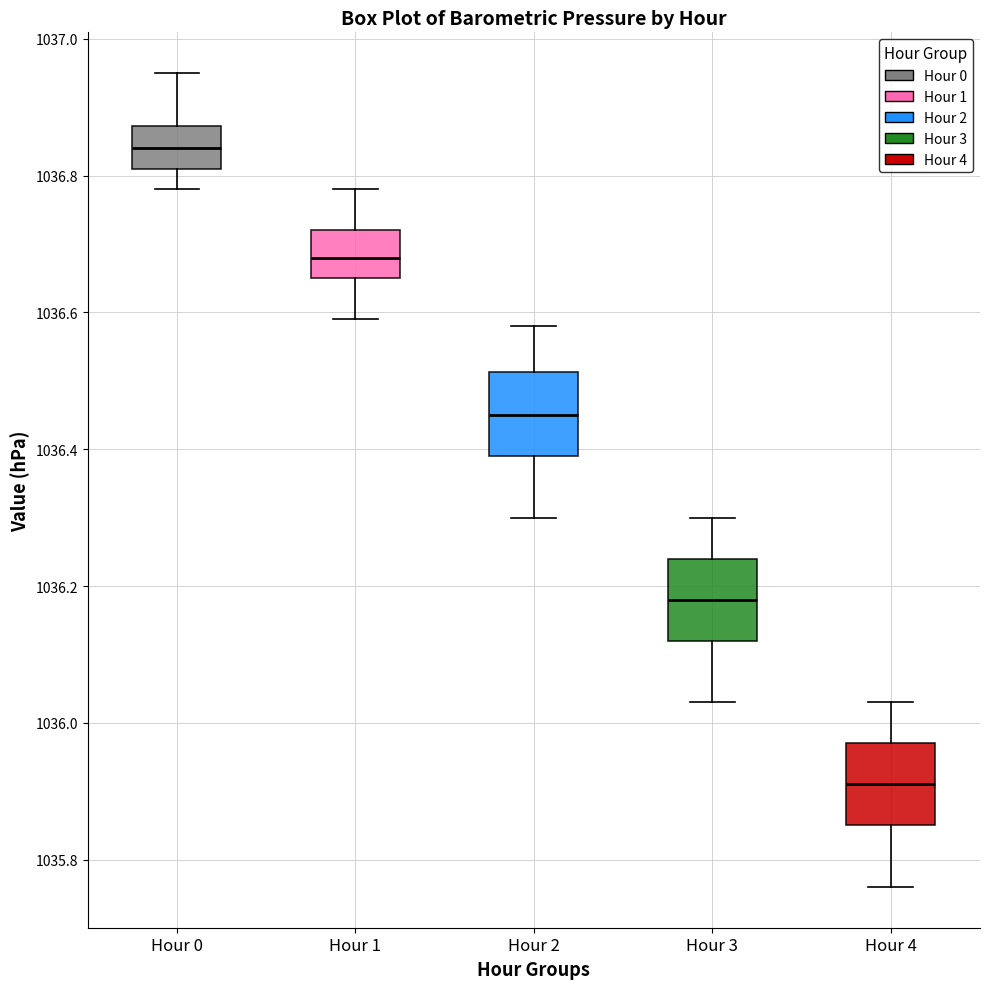

Where is the upper edge of the box for Hour 4 on the y-axis? The values are not printed on the chart, so give them approximately, as read against the axis.

1035.98